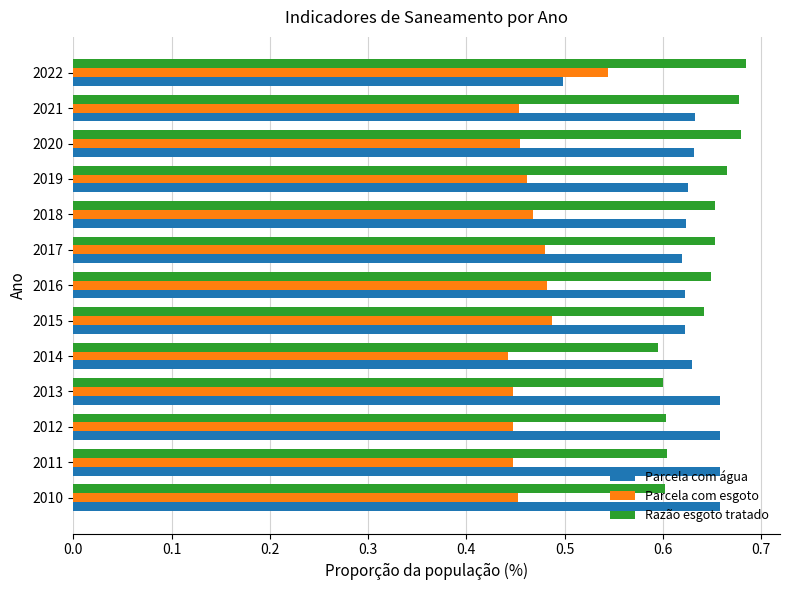

Count the Parcela com esgoto values in the range 0 to 1.

13